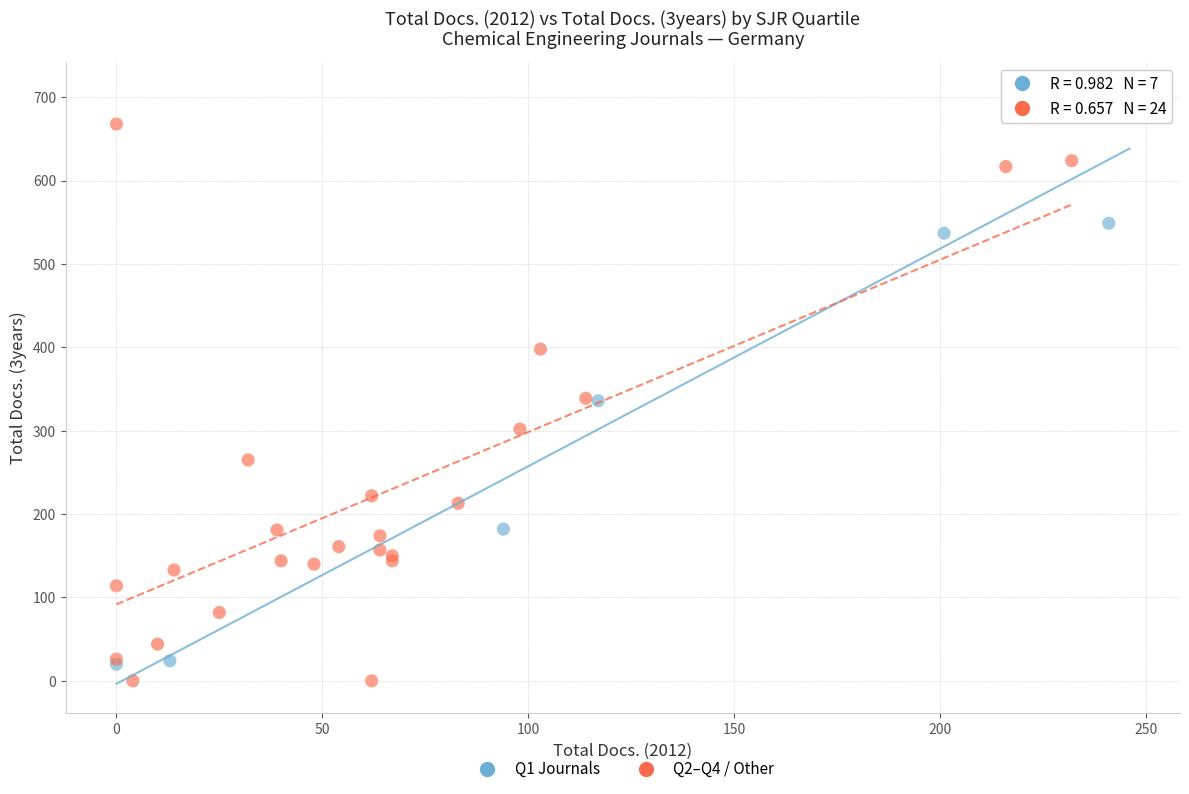

Which series has the largest Y range (max minus min)?

Q1 Journals